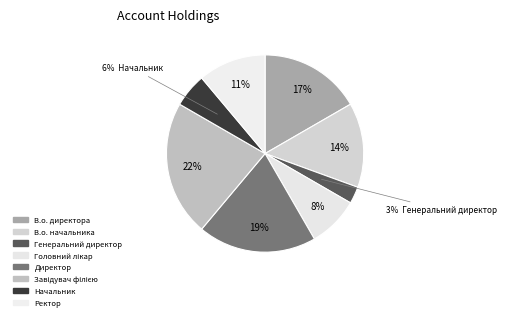

Which has a higher value, Начальник or Головний лікар?

Головний лікар